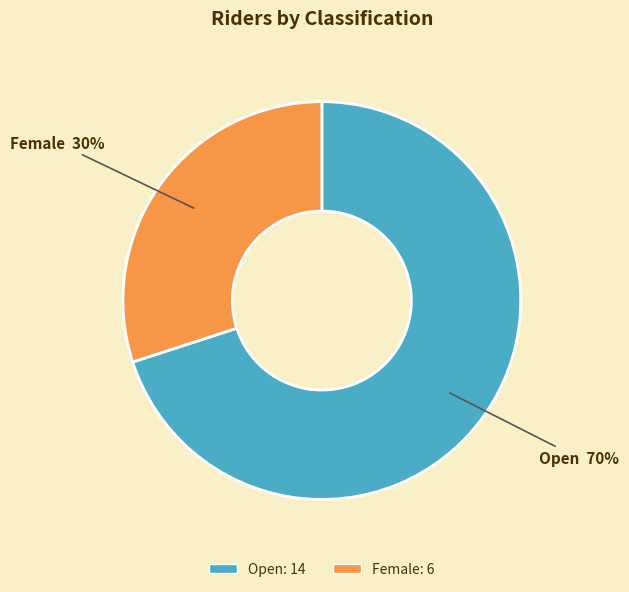

Is it true that Open is 70% of the pie?

True